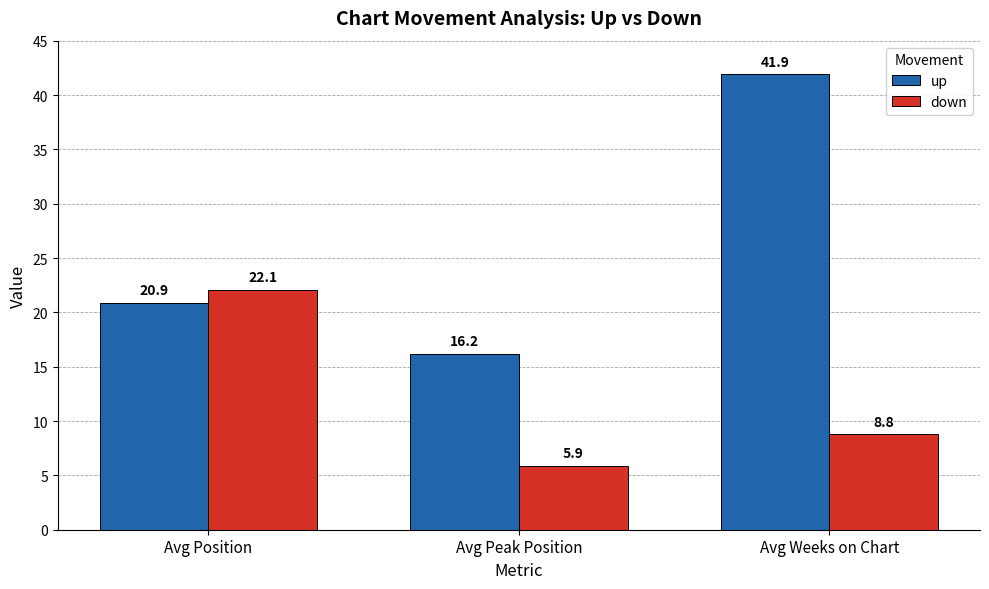

What is the sum of the down values at Avg Position and Avg Peak Position?

28.0